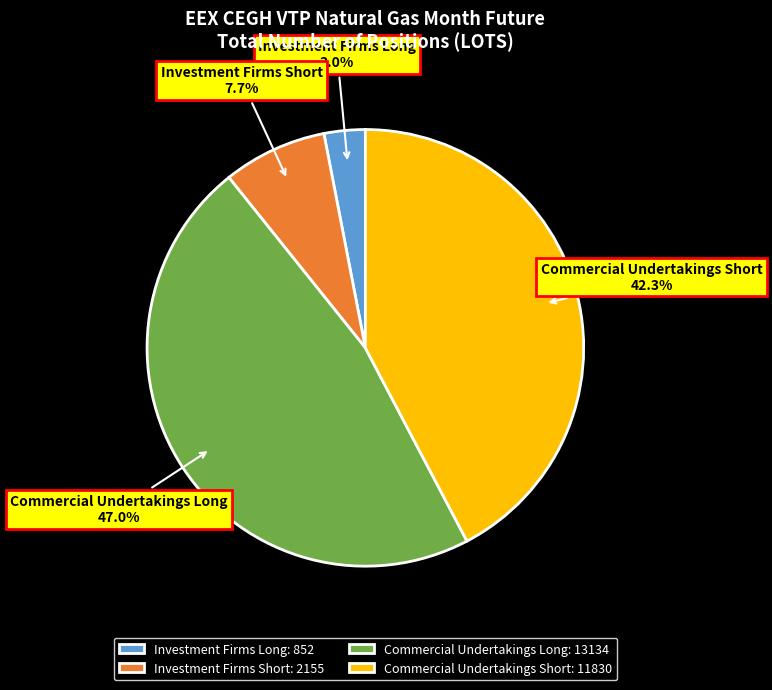

To the nearest percent, what is the difference between the Investment Firms Long and Commercial Undertakings Short slice percentages?

39%